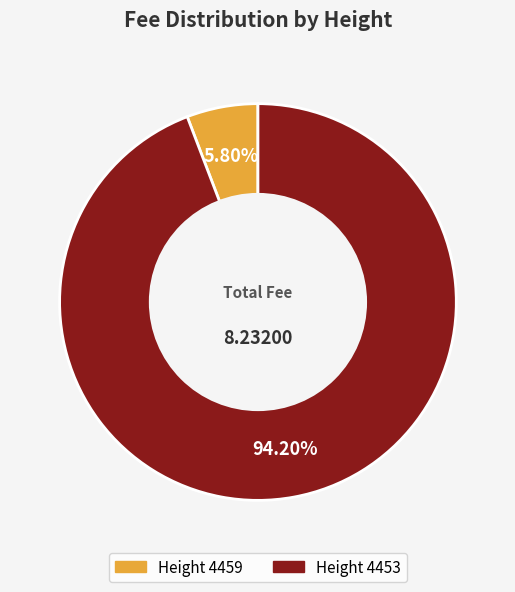

Does any single category account for the majority?

Yes